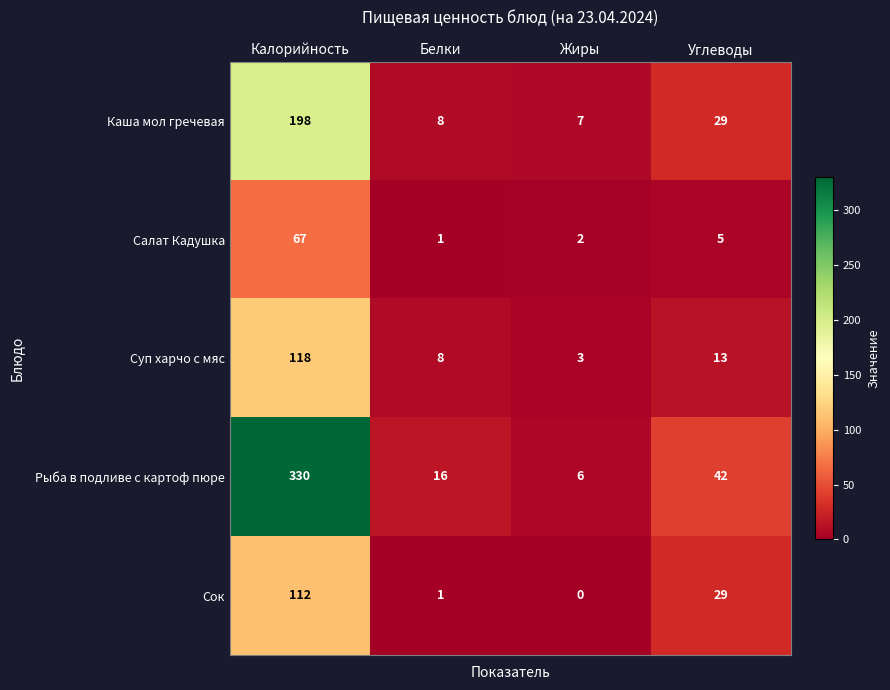

What is the sum of the Сок values at Белки and Углеводы?

30